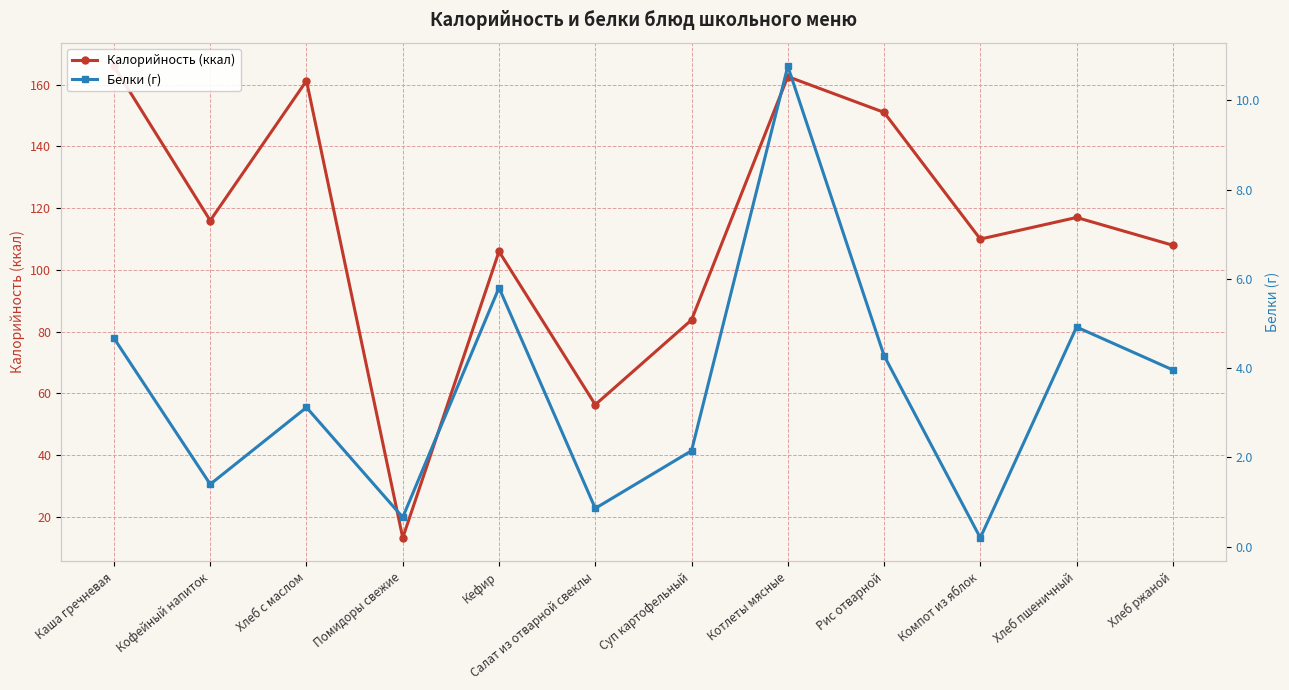

What position from the left is Хлеб ржаной?

12